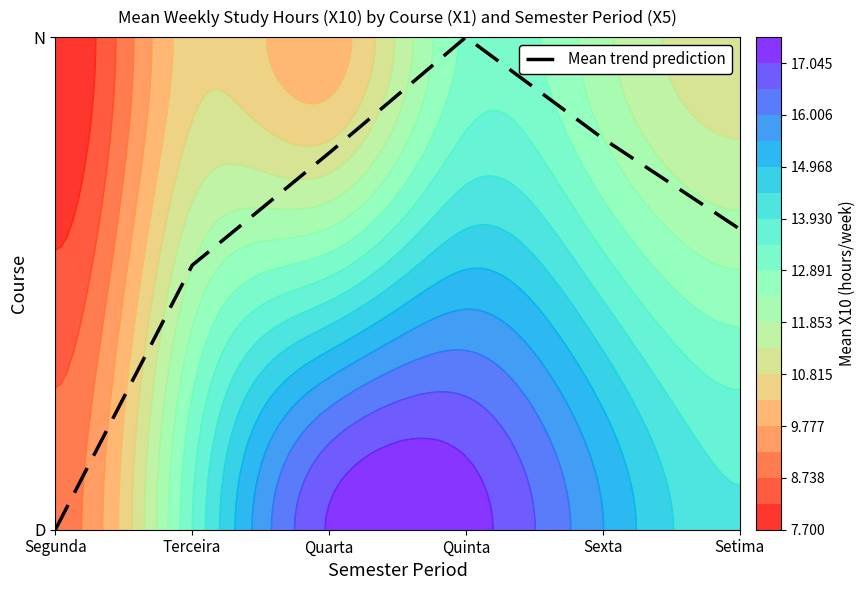

Rank the categories by value from lowest to highest.

Segunda, Terceira, Setima, Quarta, Sexta, Quinta